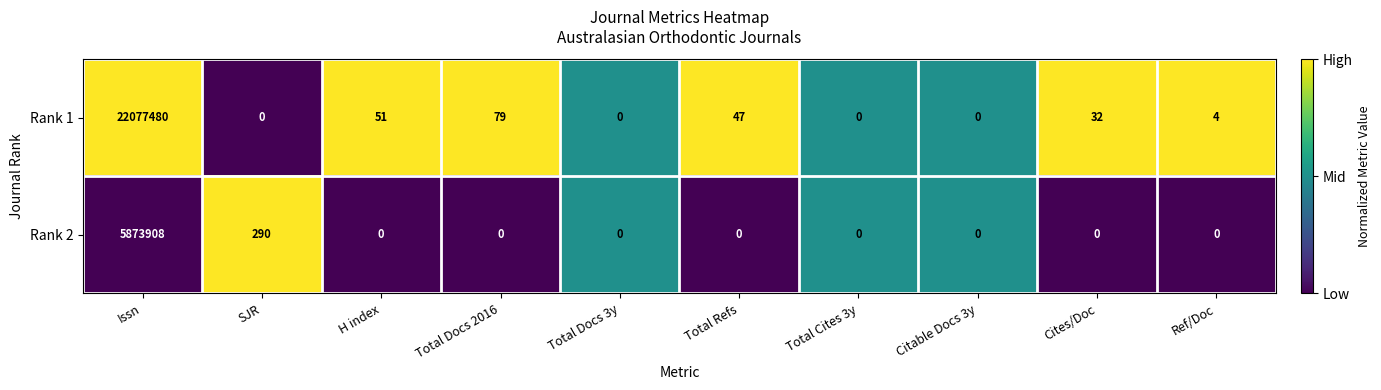

True or false: Rank 2 has a value of -1909561 at H index.

False